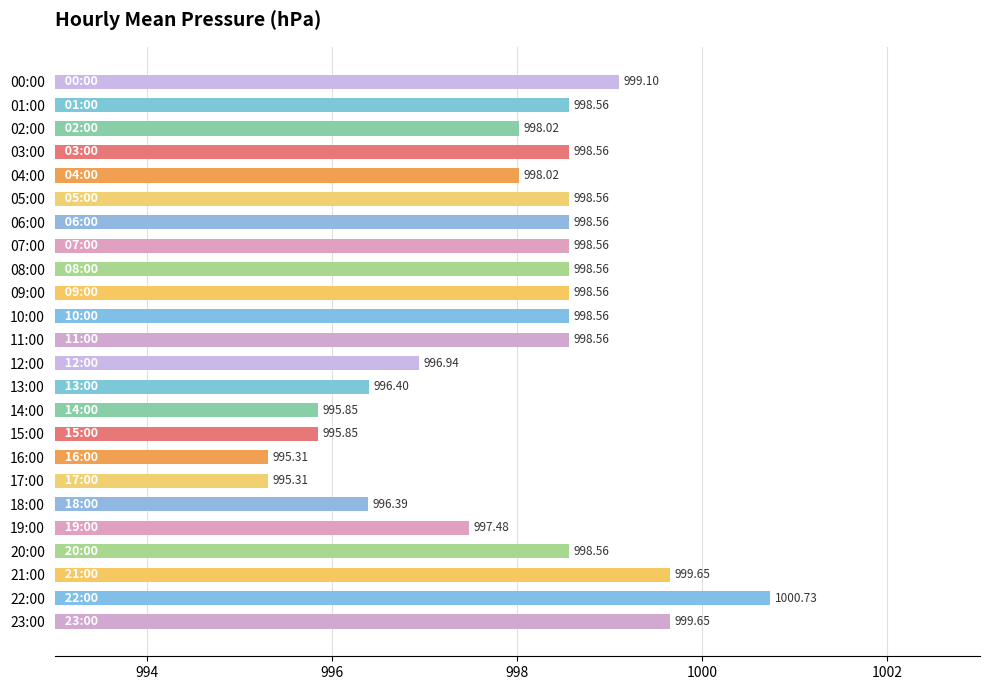

Between 16:00 and 01:00, which is larger?

01:00